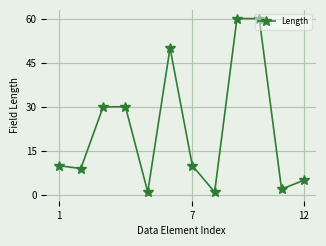

What is the difference between the second highest and minimum values?

59